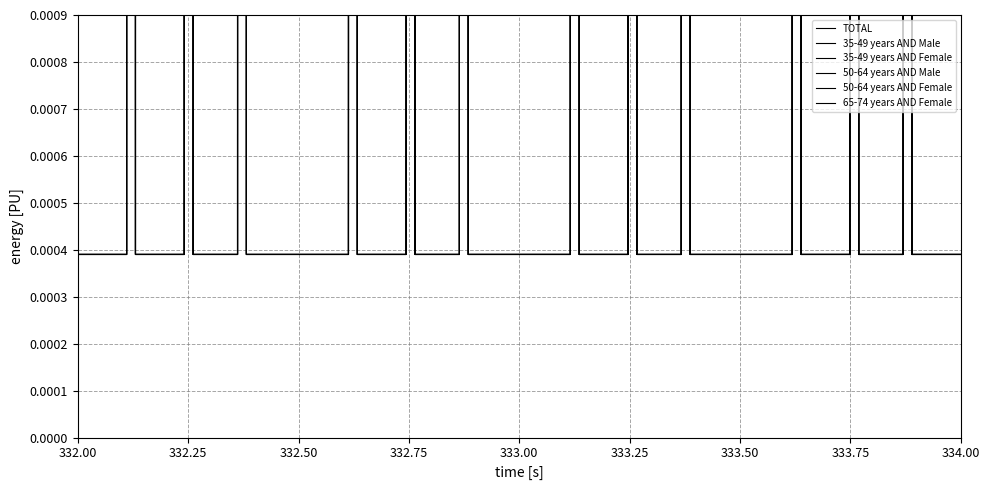

Is it true that 35-49 years AND Female equals 0.6 at 150 to 419 minutes a week?

False